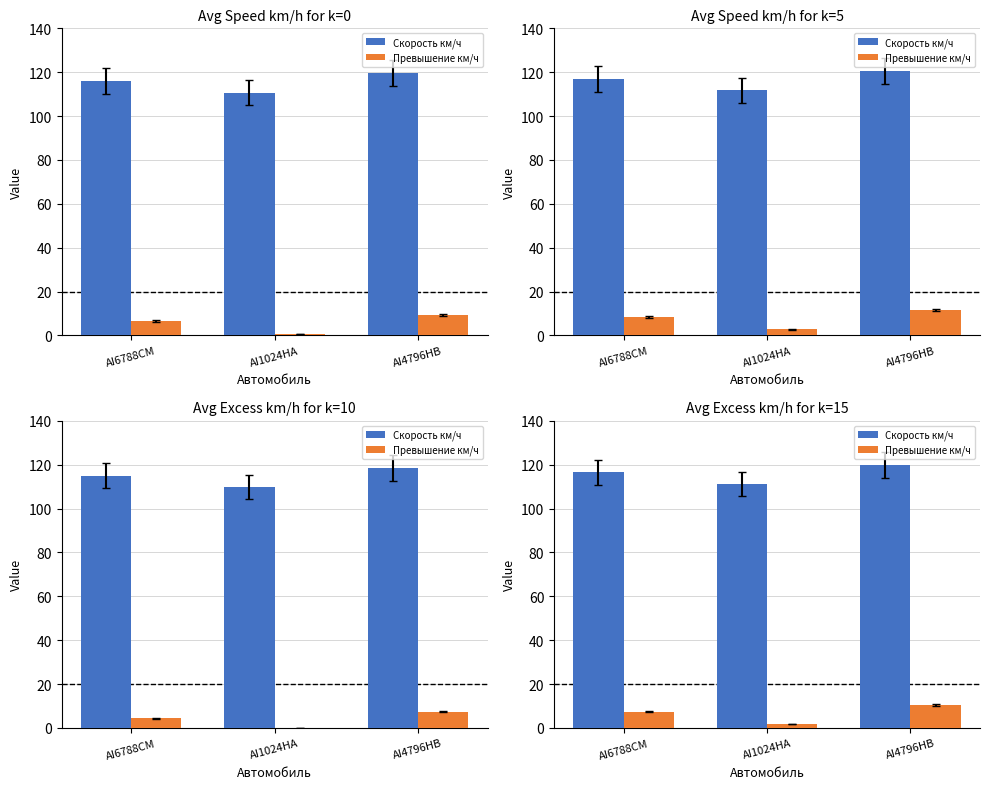

Is the value of Превышение км/ч at AI4796HB greater than the value of Скорость км/ч at AI1024HA?

No